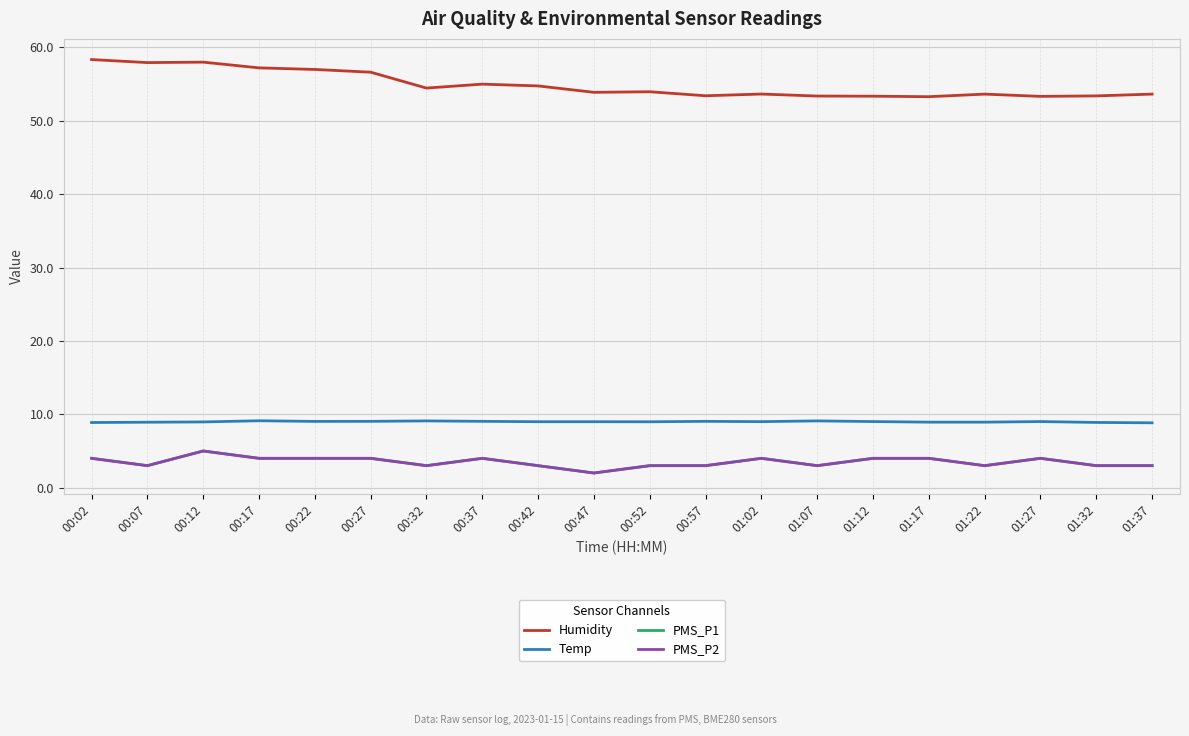

Is this an area chart (filled region under the line)?

No